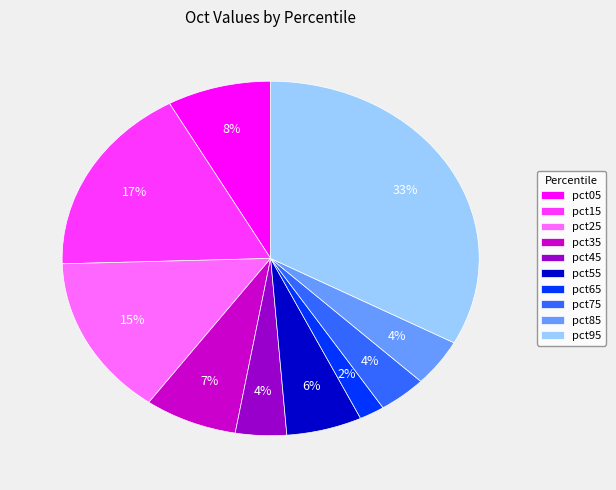

True or false: pct85 accounts for 4% of the total.

True